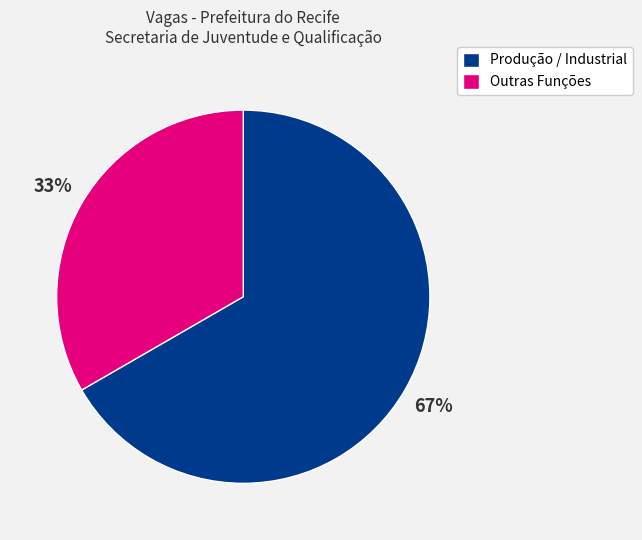

What is the largest slice in the pie chart?

Produção / Industrial